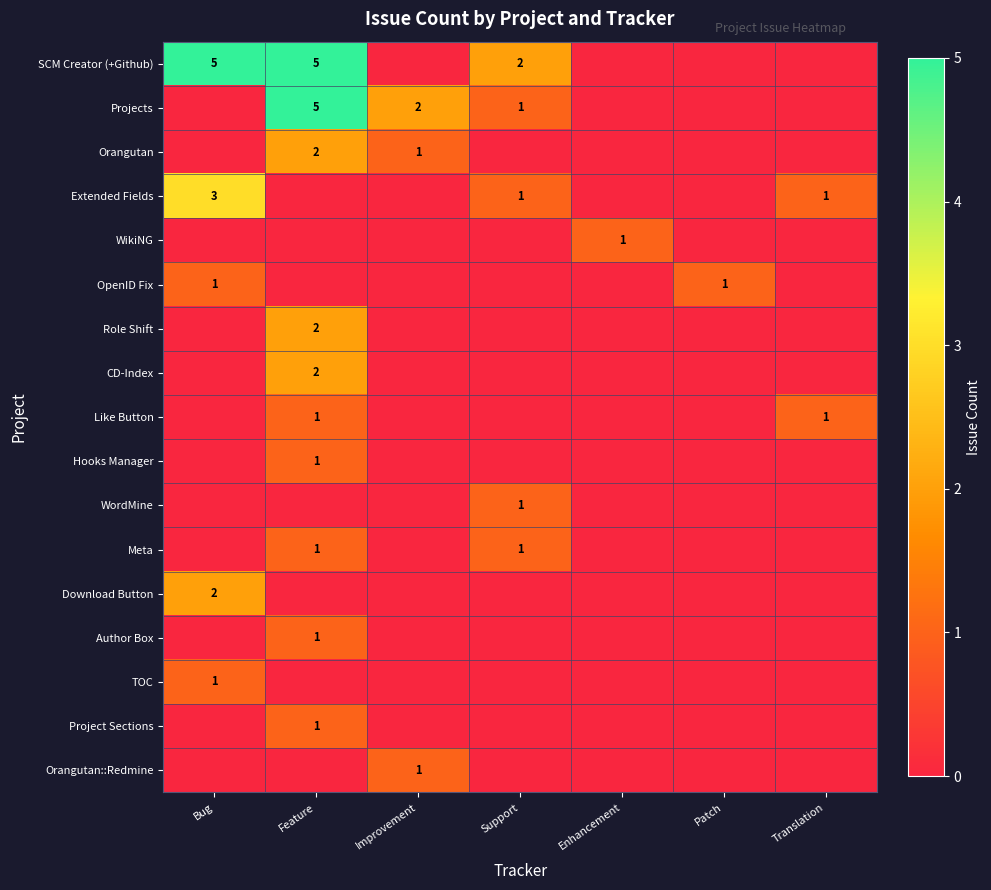

At which label is Orangutan::Redmine closest to 0?

Bug